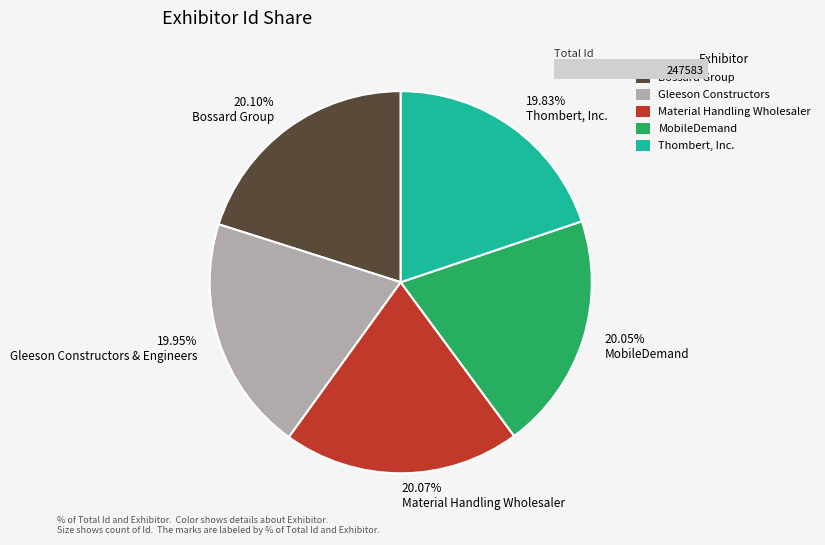

What is the ratio of the value at 20.07% Material Handling Wholesaler to the value at 20.10% Bossard Group?

1.0